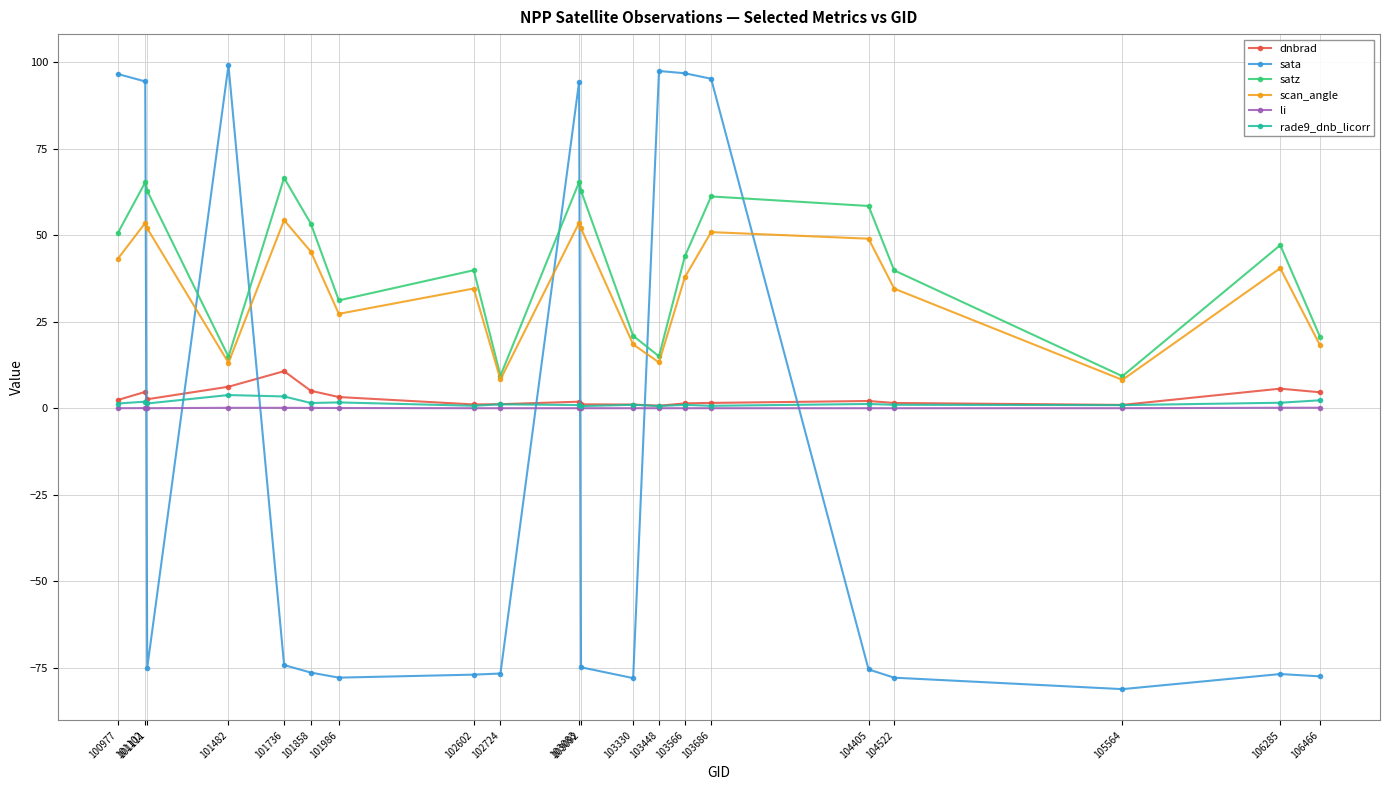

Which series ends up on top after the final intersection of li and sata?

li